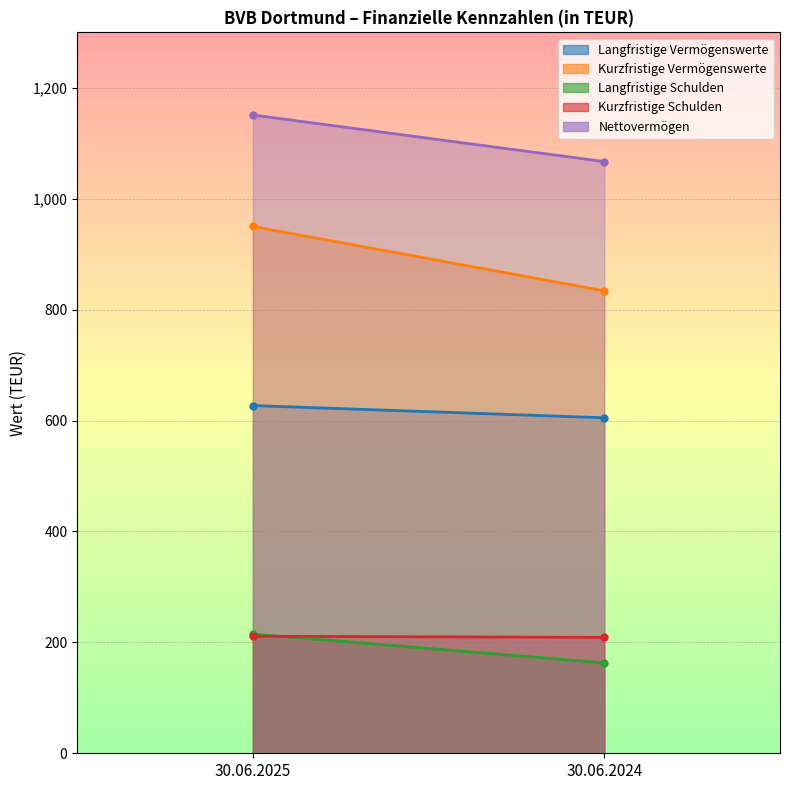

True or false: Nettovermögen has a value of 1547 at 30.06.2025.

False